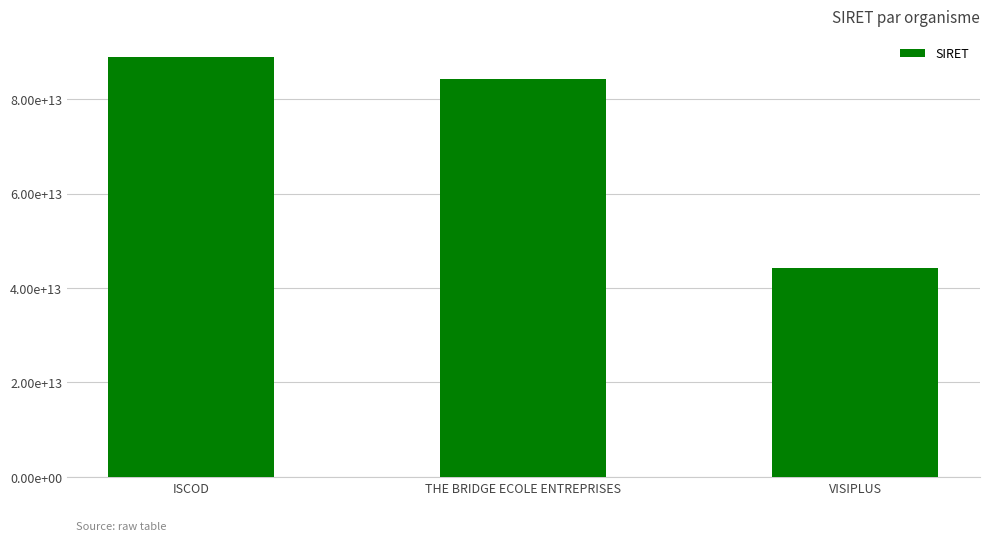

What is the label of the 3rd bar from the left?

VISIPLUS